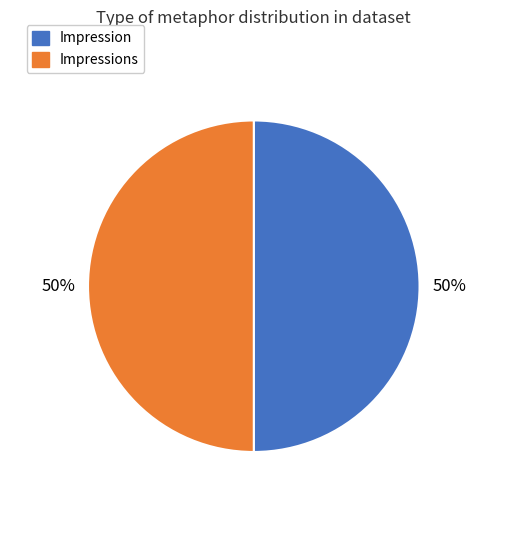

To the nearest percent, what is the average slice percentage?

50%